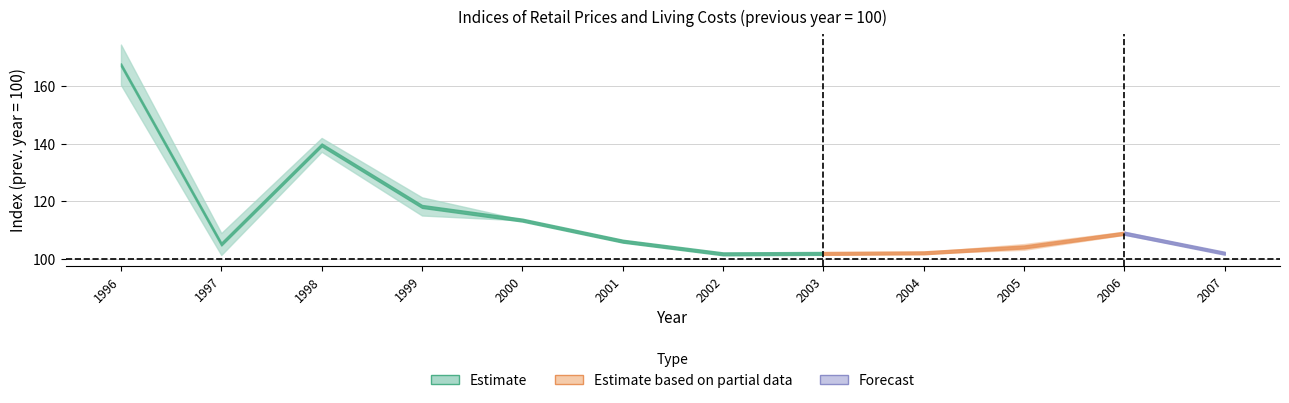

Is it true that Retail prices equals 27.7 at 2001?

False